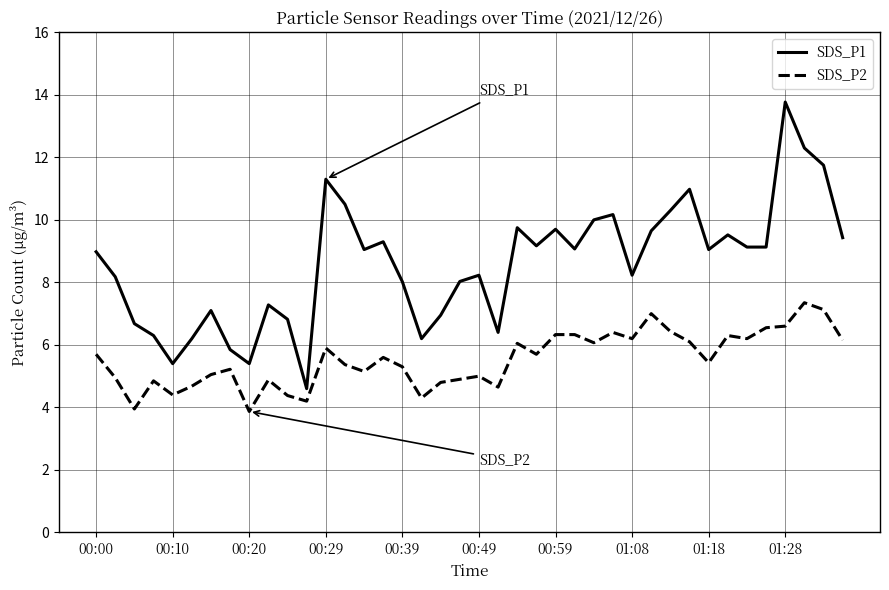

Which series has the largest total across all categories?

SDS_P1